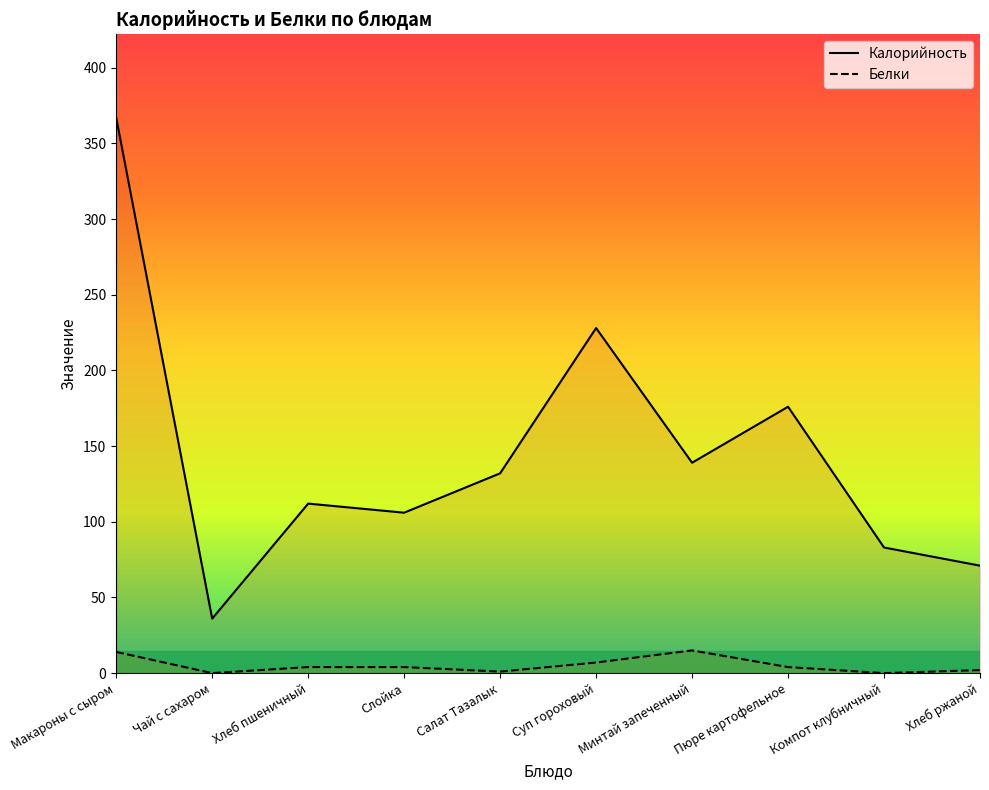

What are all the series names shown in the legend?

Калорийность, Белки